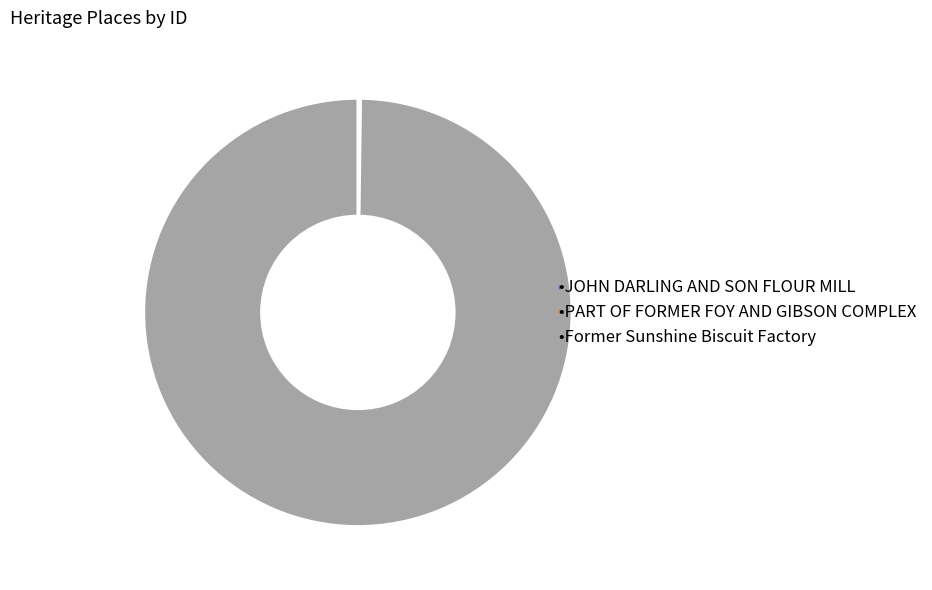

Is there a majority slice in this chart?

Yes